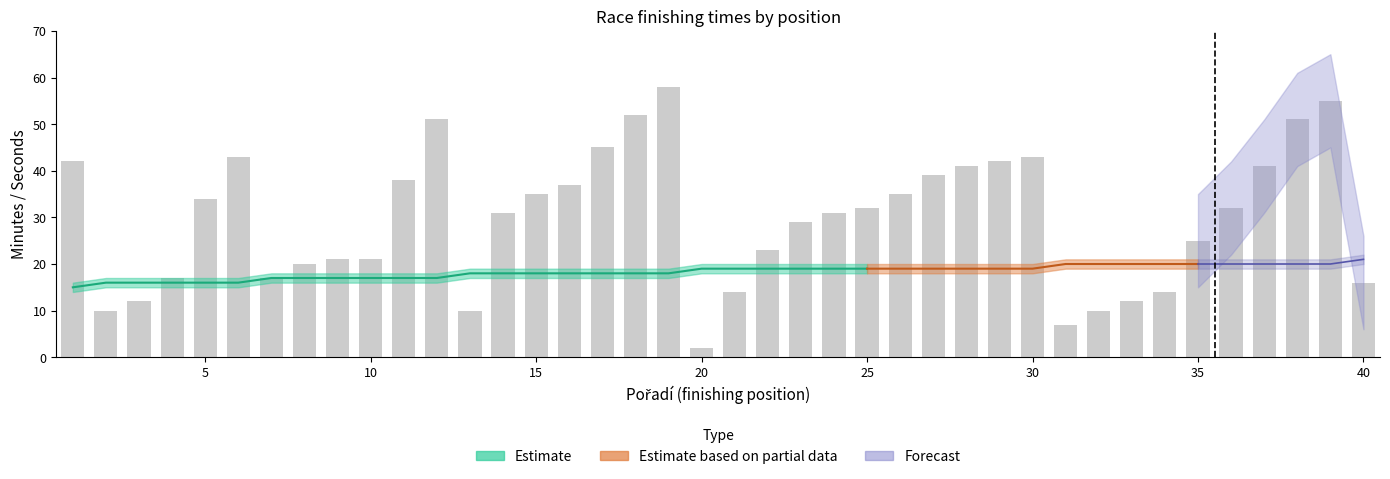

What is the difference between the maximum and minimum values in the vteřiny_upper series?

56